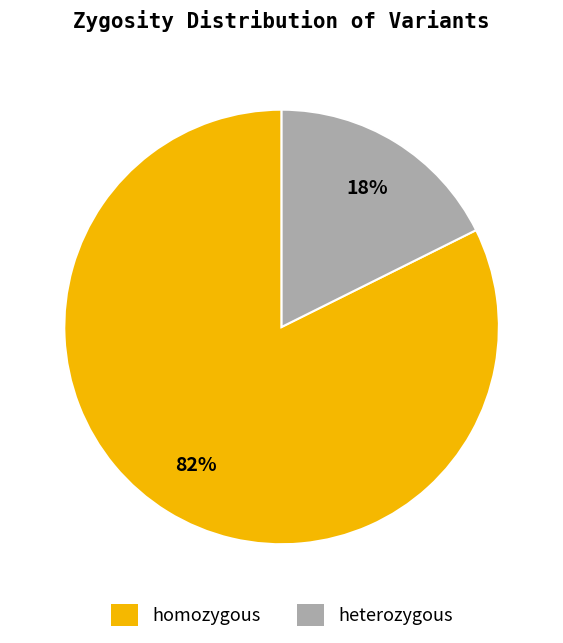

The homozygous slice represents 72% of the pie. True or false?

False